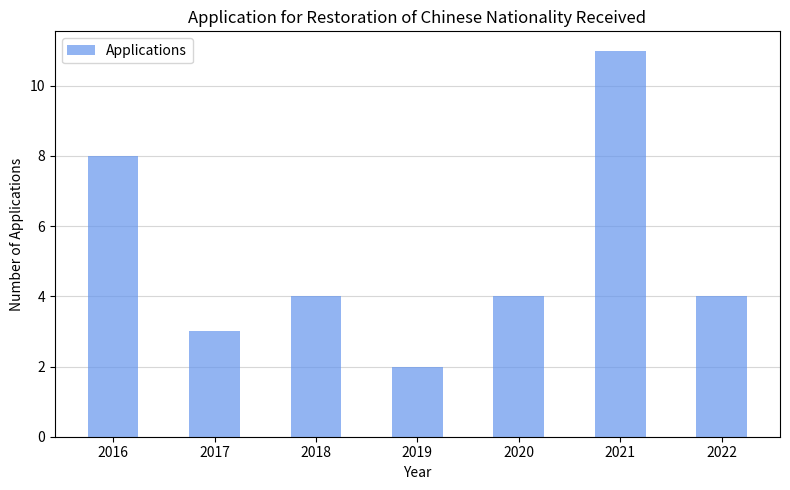

Read the value at 2022.

4